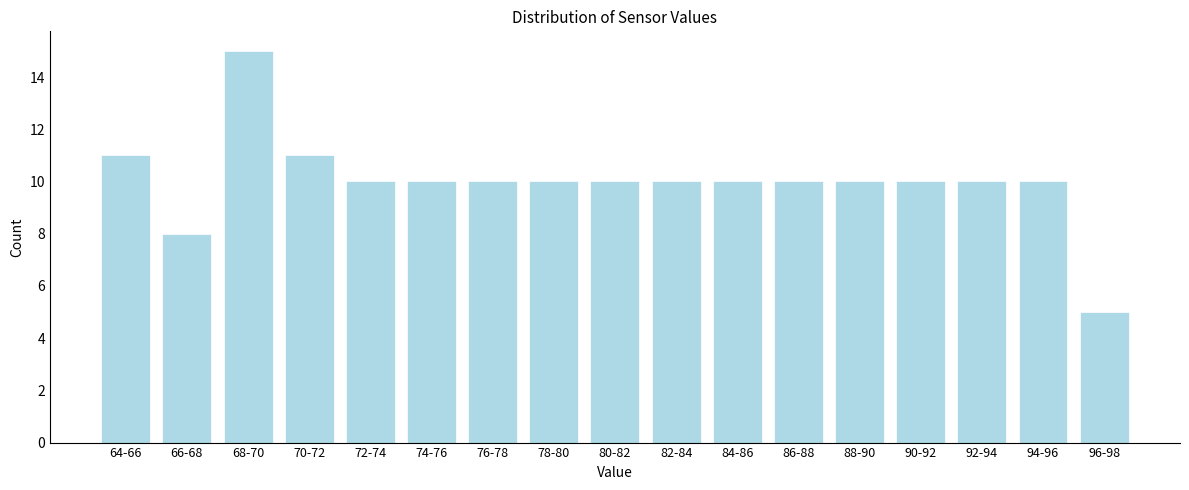

Reading right to left, extract all data points from this chart.

5	10	10	10	10	10	10	10	10	10	10	10	10	11	15	8	11